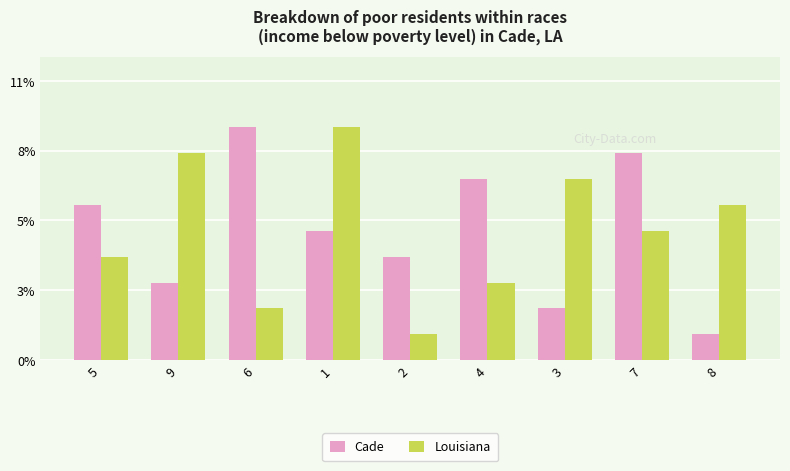

Does the chart contain stacked bars?

No